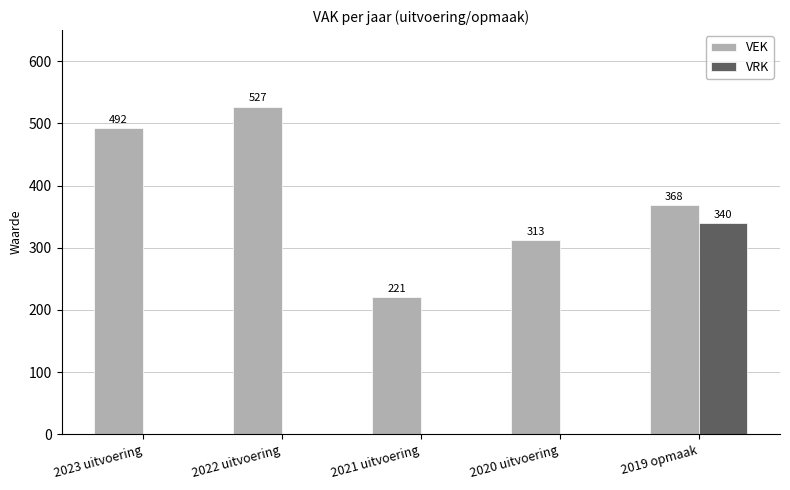

Between 2022 uitvoering and 2019 opmaak, which series saw the biggest shift?

VRK